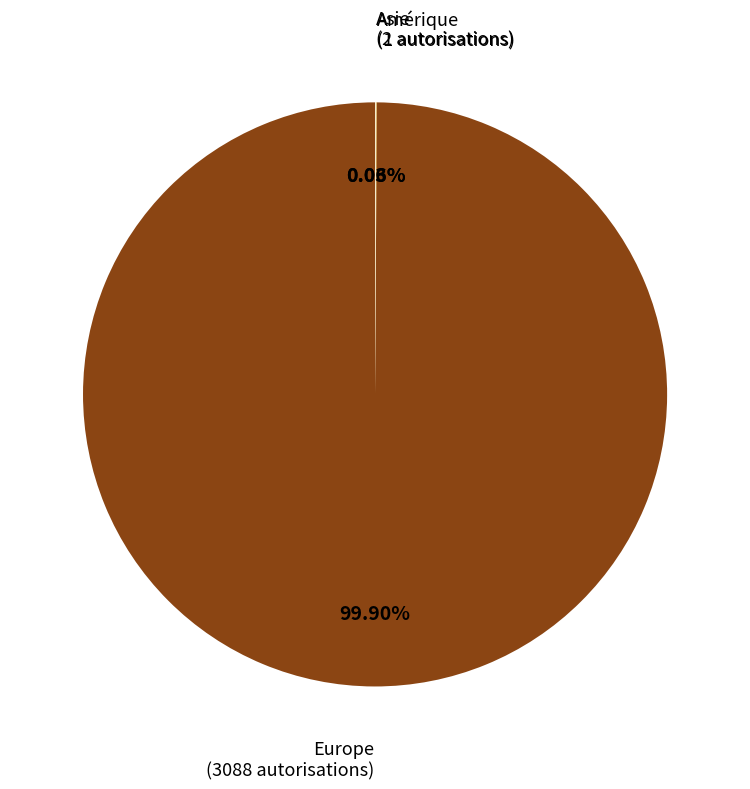

Which category accounts for the majority?

Europe